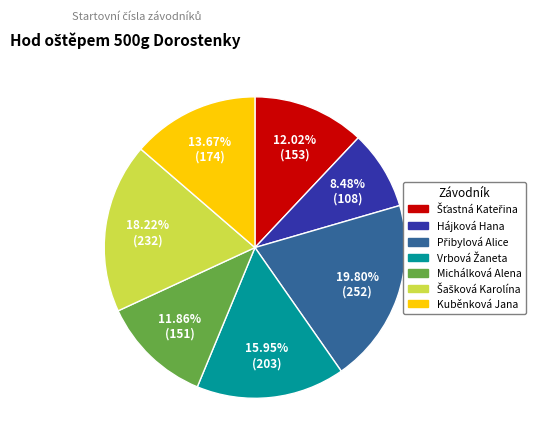

Does any single category account for the majority?

No